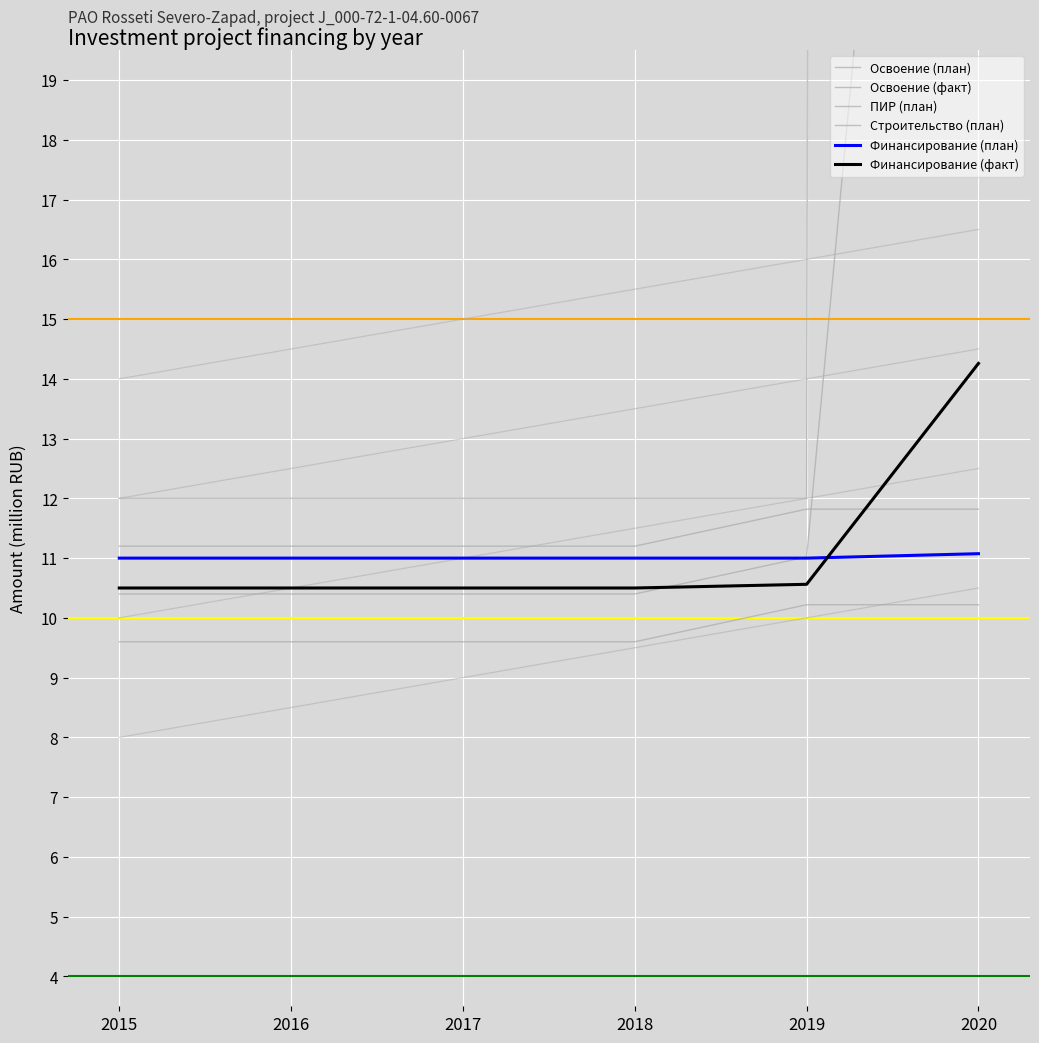

What is the difference between the highest and lowest values at 2019?

1.8